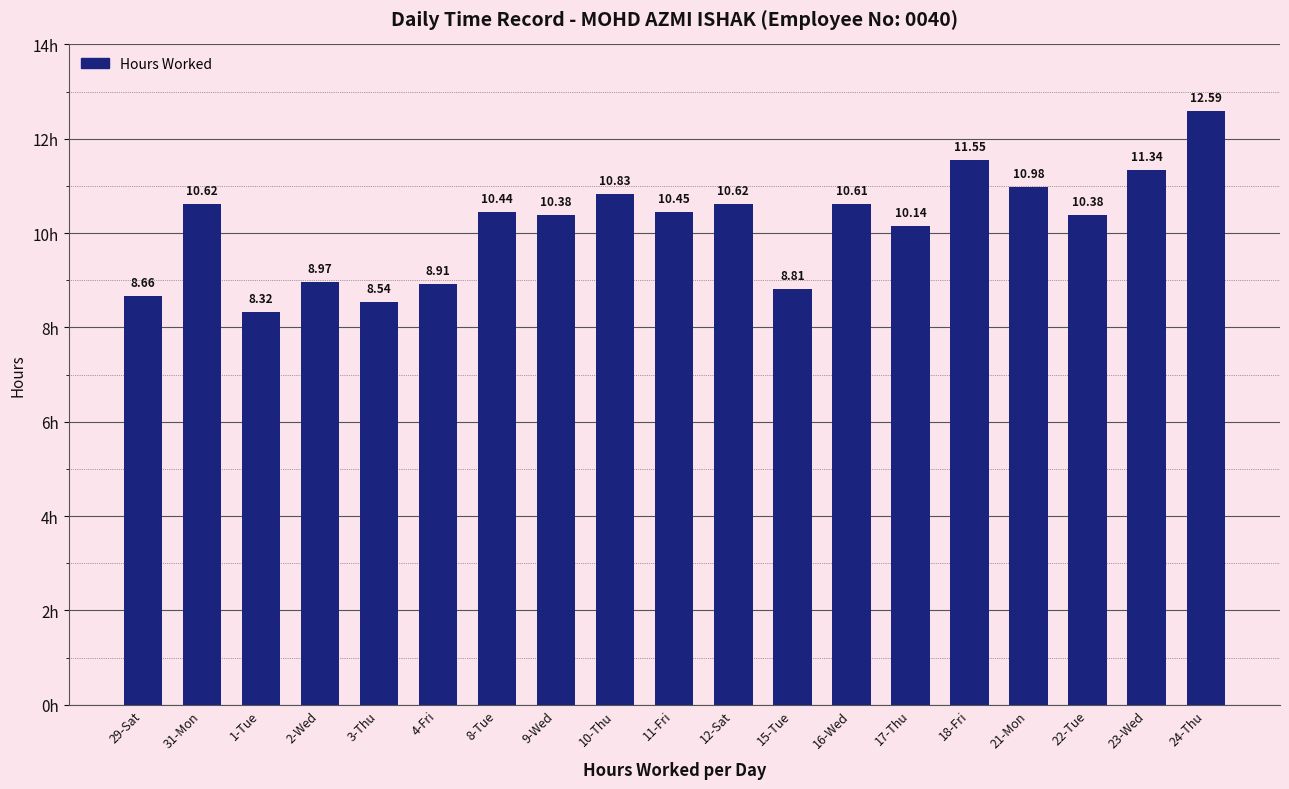

What is the change in value from 10-Thu to 11-Fri?

-0.4